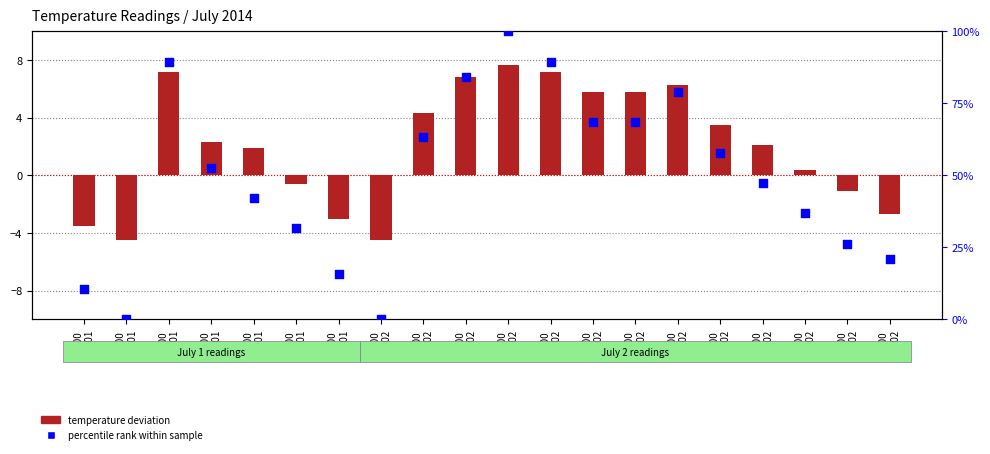

Which series has the largest total across all categories?

percentile rank within sample